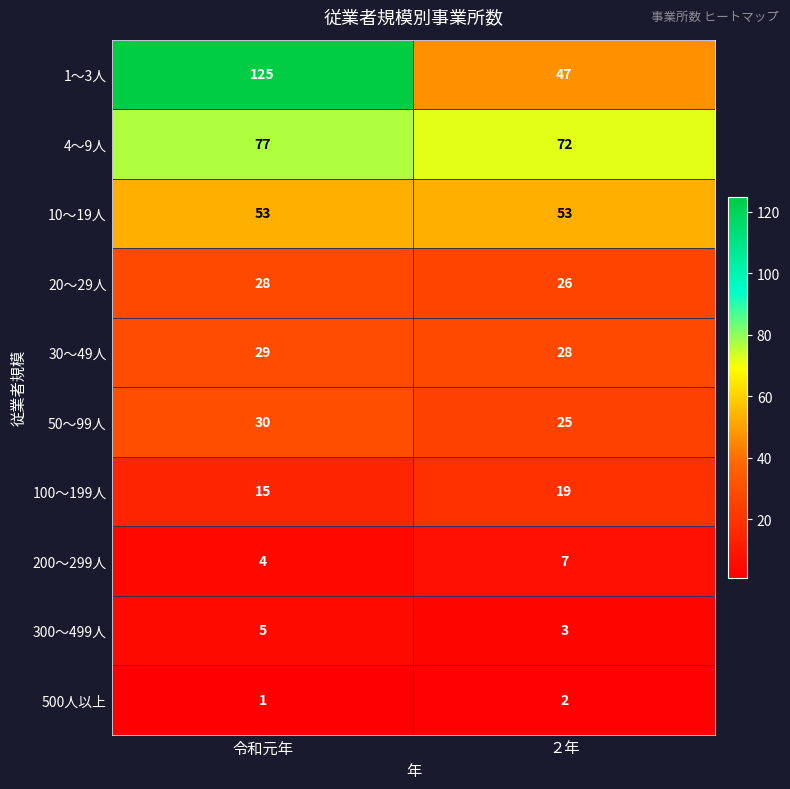

Reading right to left, transcribe all the data shown in this chart.

1～3人: 47	125
4～9人: 72	77
10～19人: 53	53
20～29人: 26	28
30～49人: 28	29
50～99人: 25	30
100～199人: 19	15
200～299人: 7	4
300～499人: 3	5
500人以上: 2	1